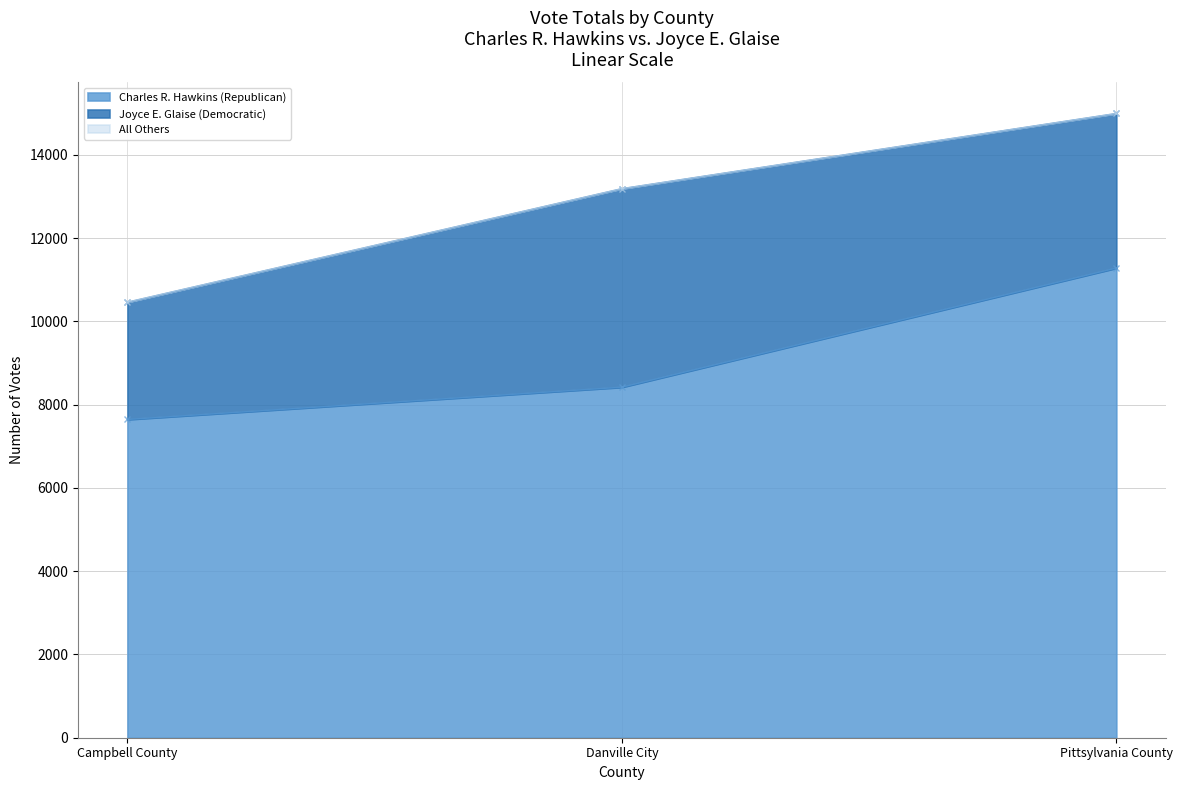

True or false: All Others has a value of 0 at Pittsylvania County.

True